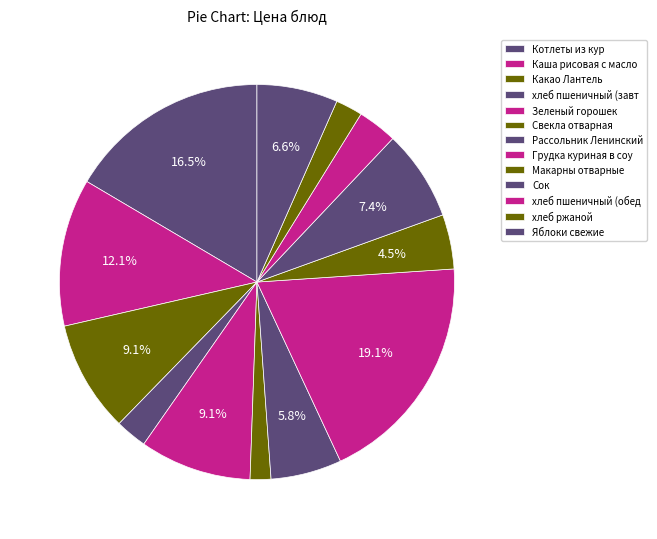

Count the number of slices in the pie.

13